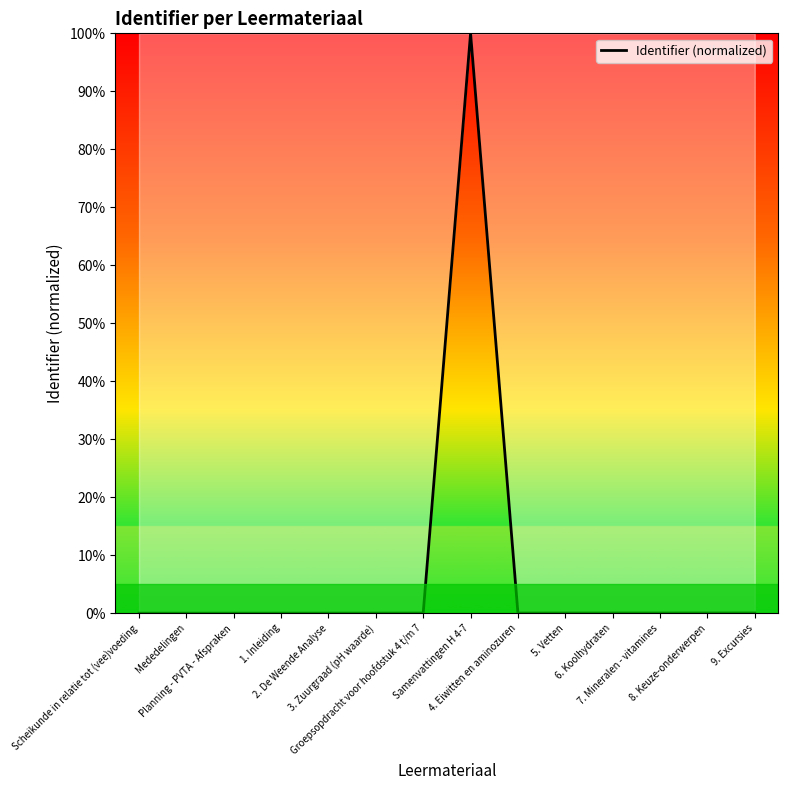

What is the maximum value shown in the chart?

100.0